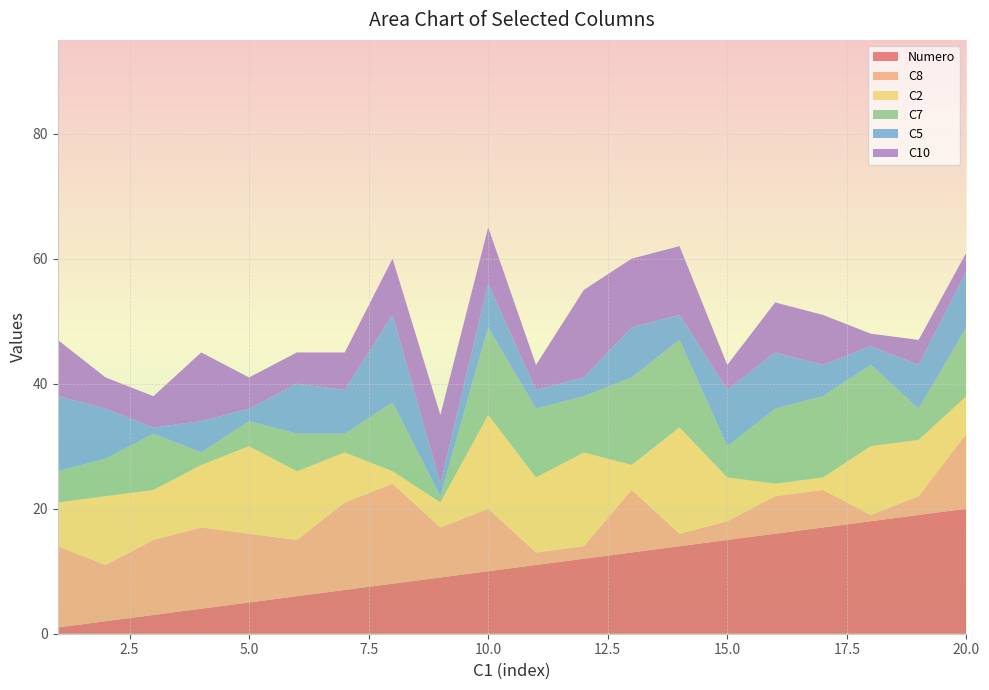

Reading right to left, list all the values displayed in this chart.

Numero: 20	19	18	17	16	15	14	13	12	11	10	9	8	7	6	5	4	3	2	1
C8: 12	3	1	6	6	3	2	10	2	2	10	8	16	14	9	11	13	12	9	13
C2: 6	9	11	2	2	7	17	4	15	12	15	4	2	8	11	14	10	8	11	7
C7: 11	5	13	13	12	5	14	14	9	11	14	1	11	3	6	4	2	9	6	5
C5: 9	7	3	5	9	9	4	8	3	3	7	2	14	7	8	2	5	1	8	12
C10: 3	4	2	8	8	4	11	11	14	4	9	11	9	6	5	5	11	5	5	9